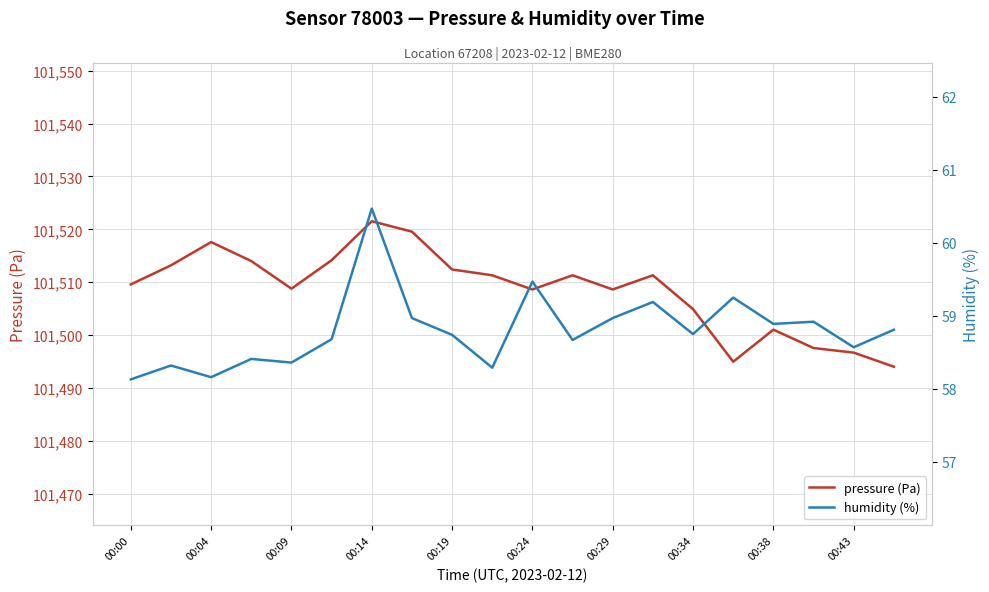

Which category has the highest value in the pressure (Pa) series?

00:14